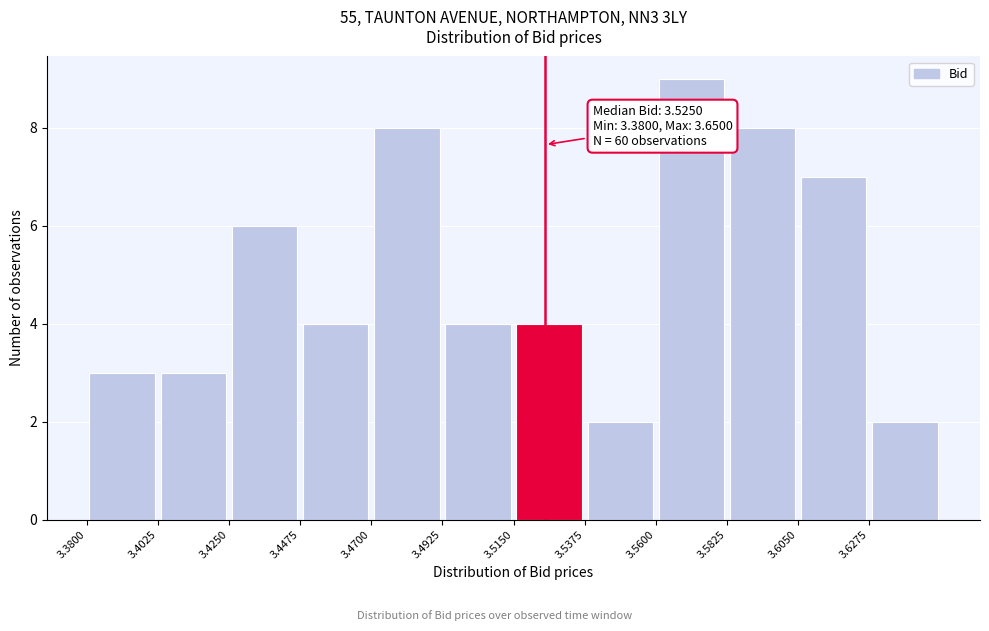

Over which range of the x-axis is the bar tallest?

3.560 to 3.585